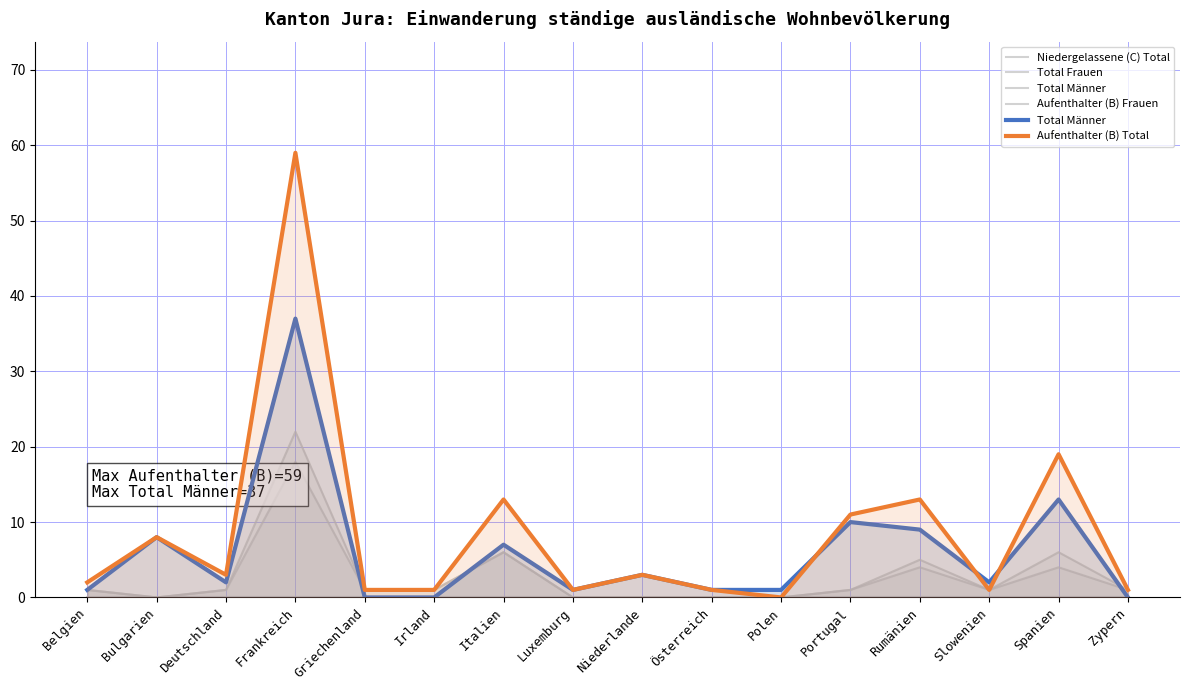

Which label corresponds to the smallest value in the chart?

Belgien